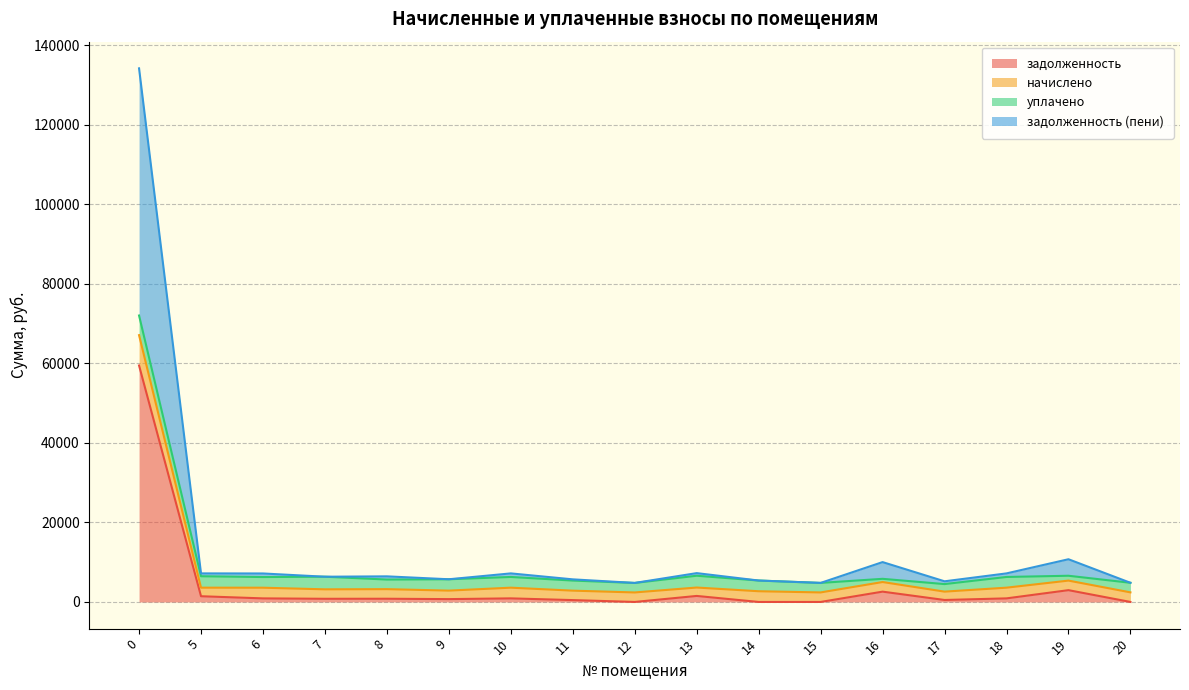

What is the highest value of the задолженность series?

59437.0